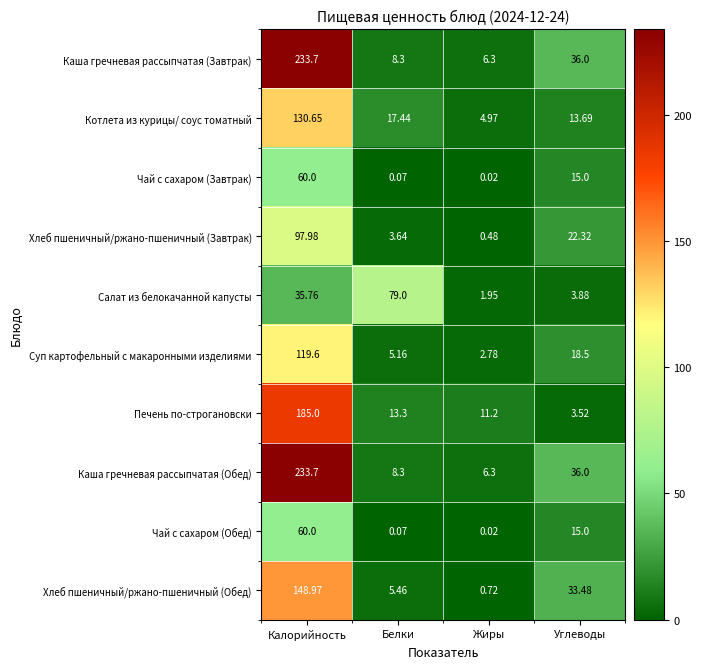

Which series changed the most between Жиры and Углеводы?

Хлеб пшеничный/ржано-пшеничный (Обед)